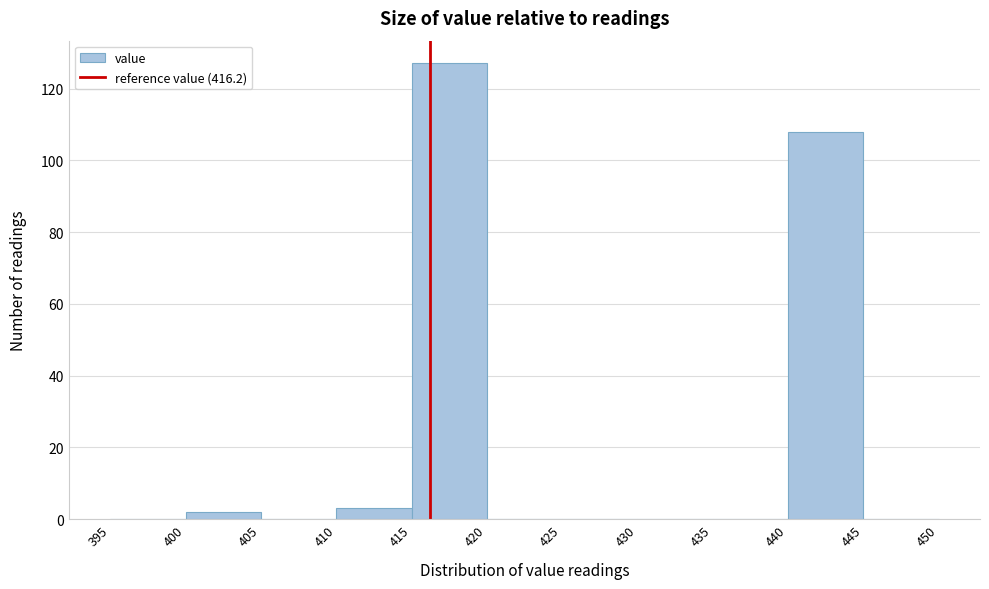

Reading left to right, list every bar in this chart as the range it spans on the x-axis followed by its height. The values are not printed on the chart, so give them approximately, as read against the axis.

395 to 400: 0
400 to 405: 2
405 to 410: 0
410 to 415: 4
415 to 420: 128
420 to 425: 0
425 to 430: 0
430 to 435: 0
435 to 440: 0
440 to 445: 108
445 to 450: 0